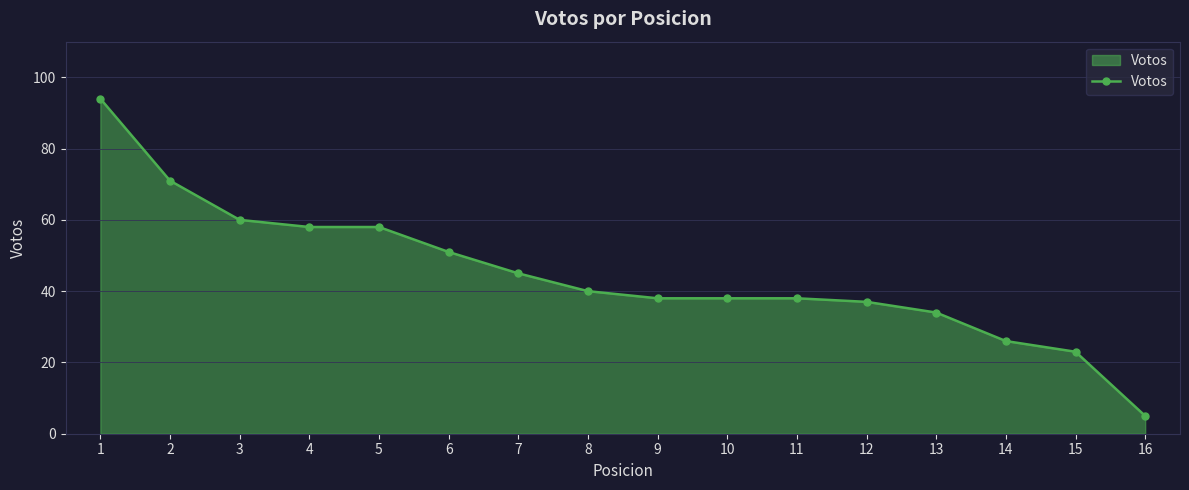

Read the value at 4, to the nearest 10.

60